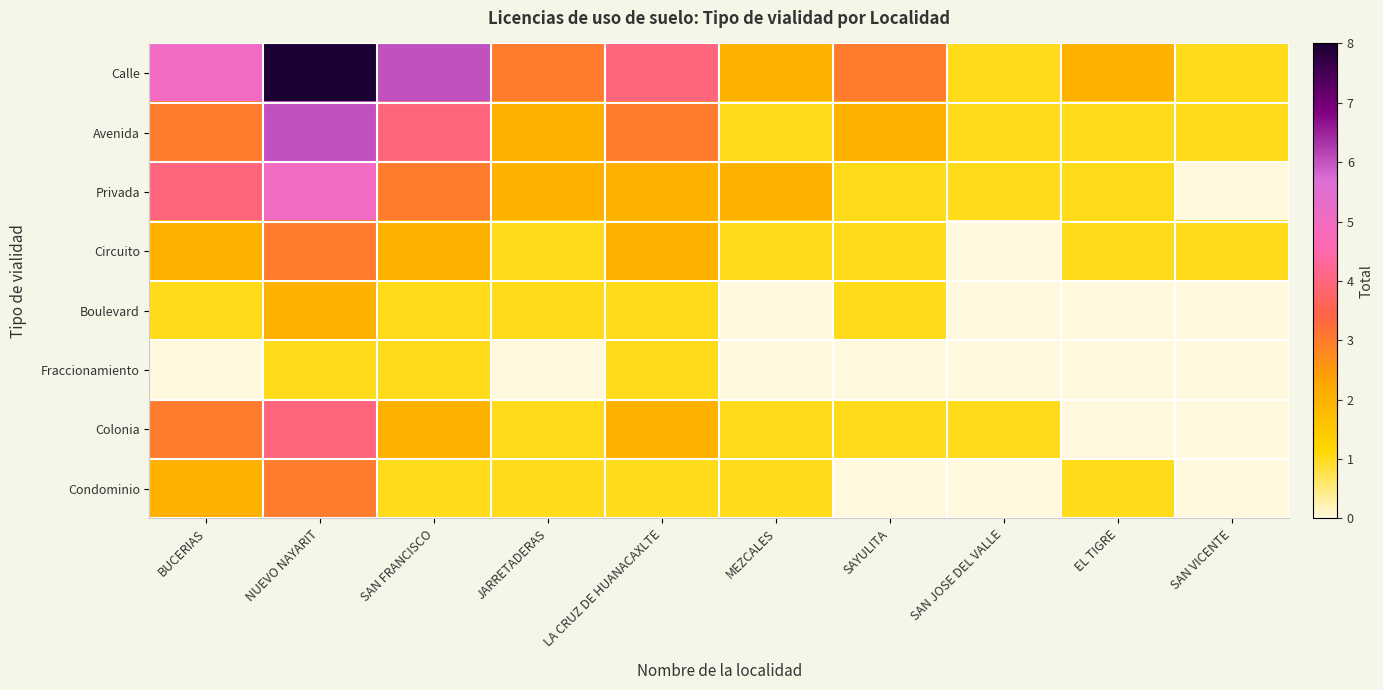

What is the total value across all series at SAN VICENTE?

3